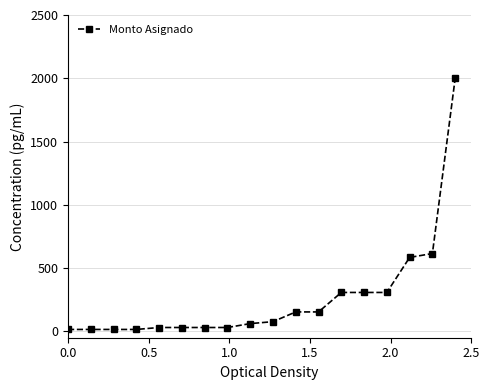

Is this an area chart (filled region under the line)?

No